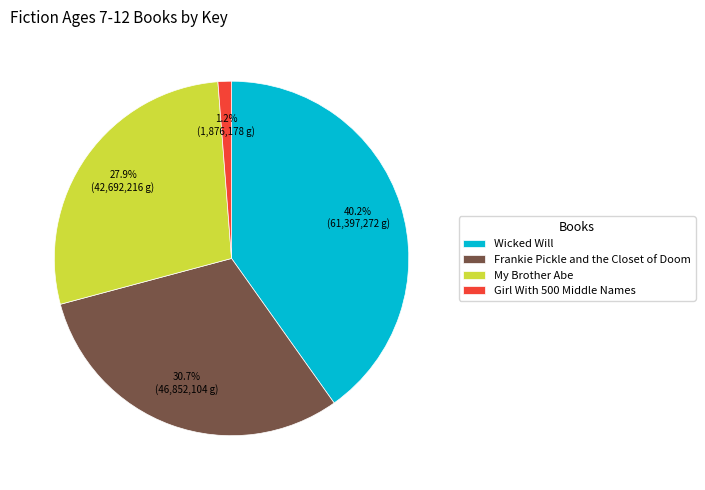

To the nearest percent, what portion does My Brother Abe represent?

28%